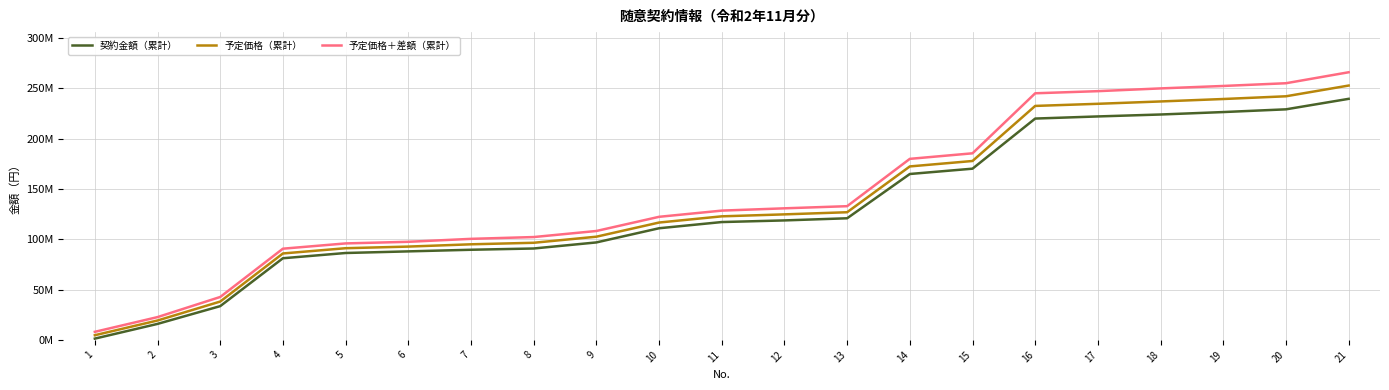

What are all the series names shown in the legend?

契約金額（累計）, 予定価格（累計）, 予定価格＋差額（累計）